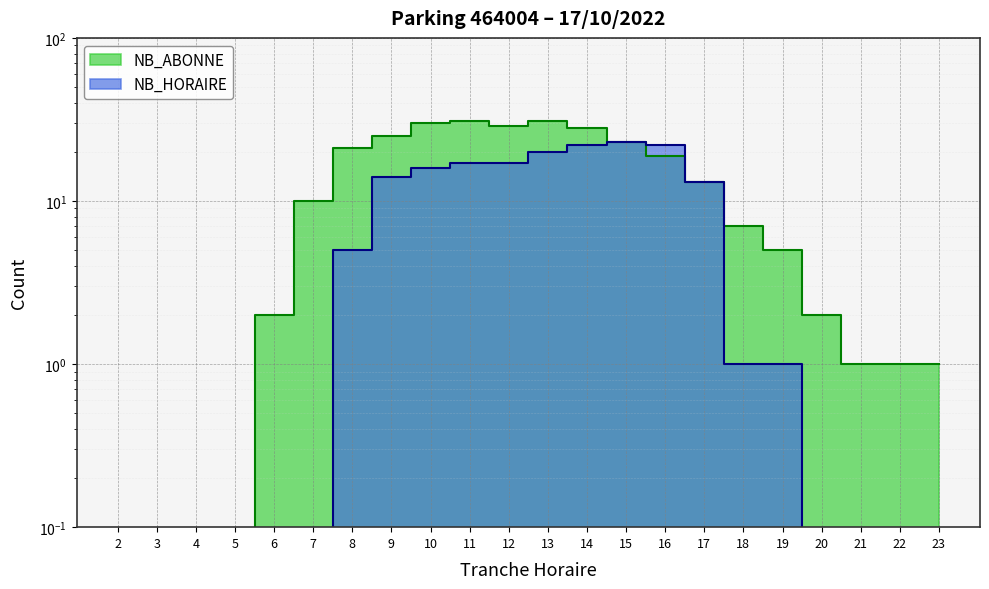

Which series has the largest range (max minus min)?

NB_ABONNE